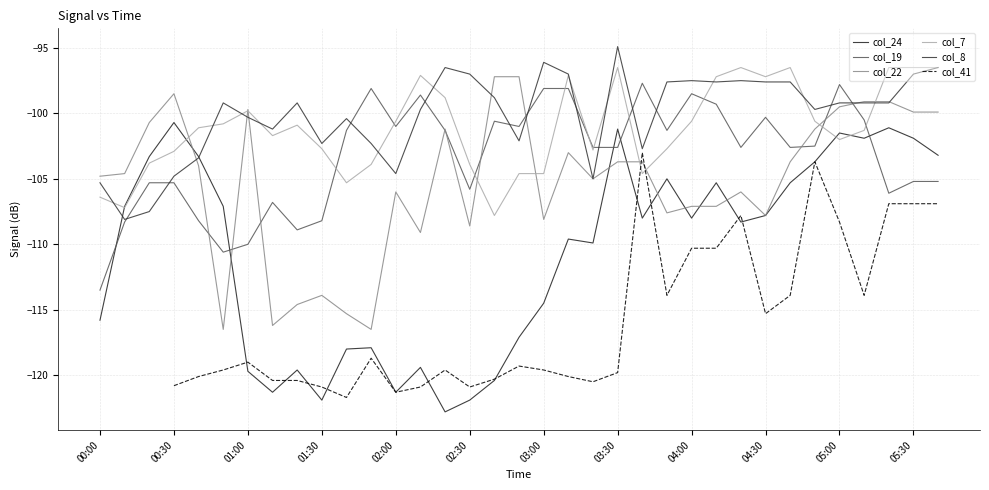

Is the value of col_41 at 22 greater than the value of col_8 at 25?

No